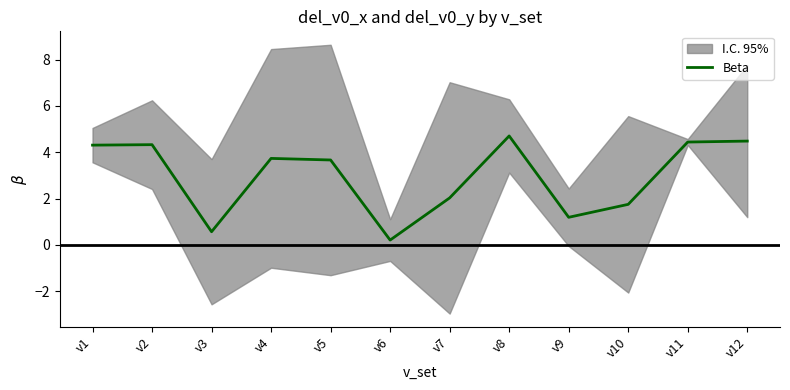

Reading left to right, what are all the values shown in this chart?

4.3	4.3	0.6	3.7	3.7	0.2	2.0	4.7	1.2	1.8	4.4	4.5